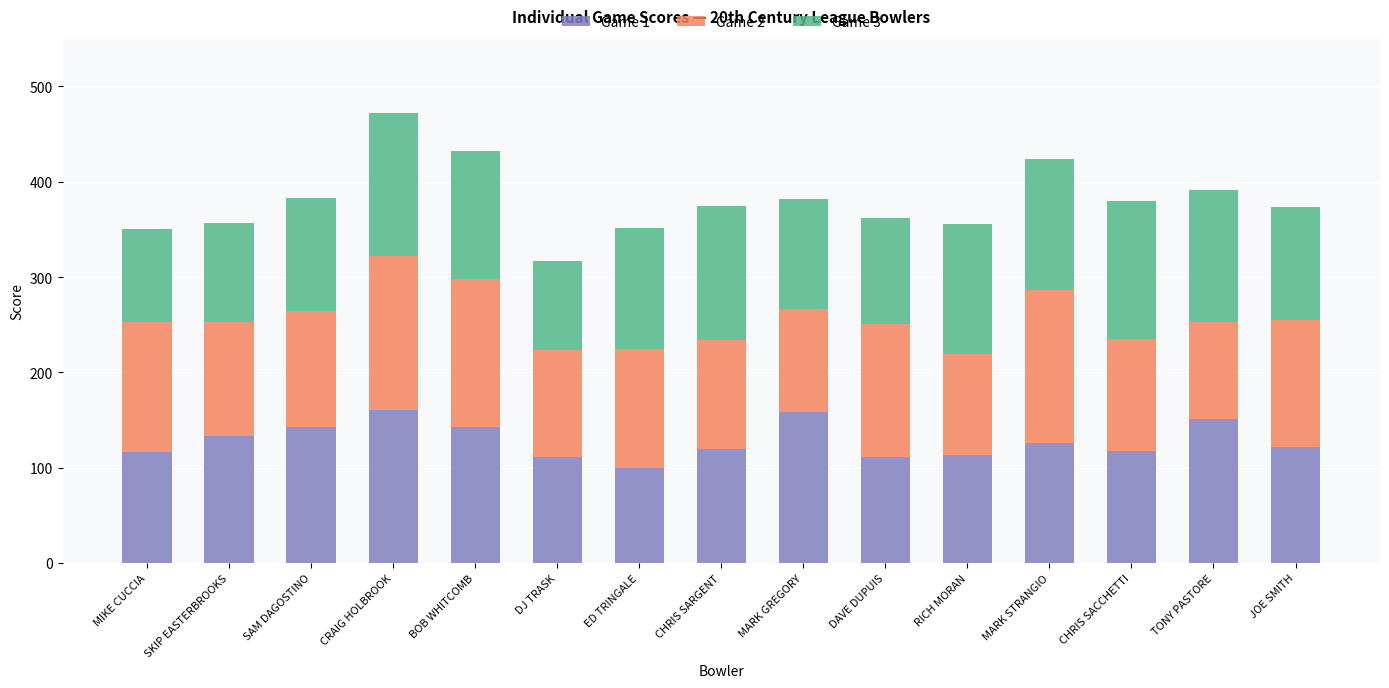

Is it true that Game 1 equals 151 at TONY PASTORE?

True